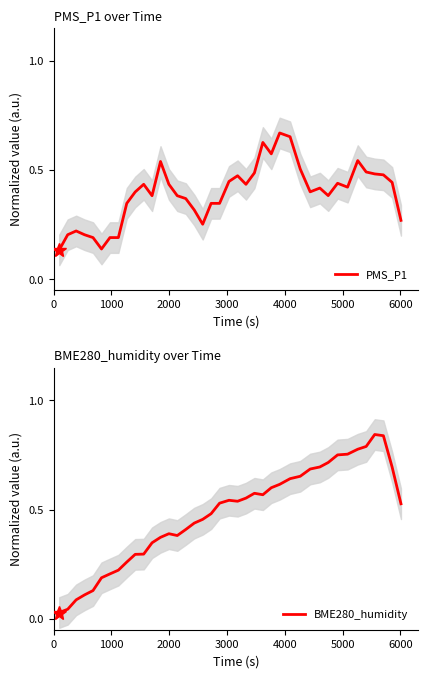

The value of PMS_P1 at 25 is 0.3. True or false?

False